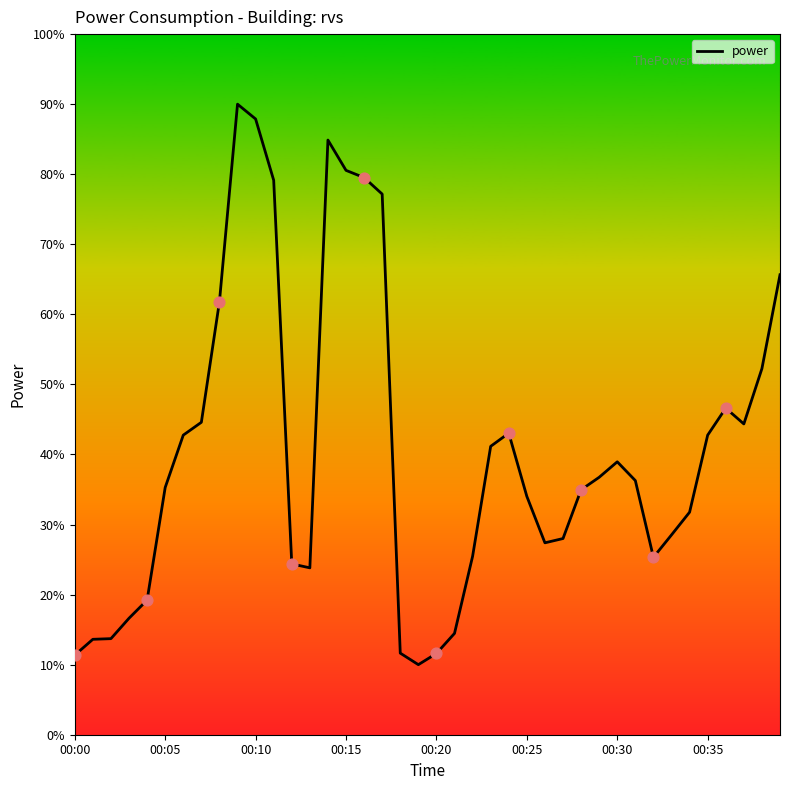

What is the maximum value shown in the chart?

90.0